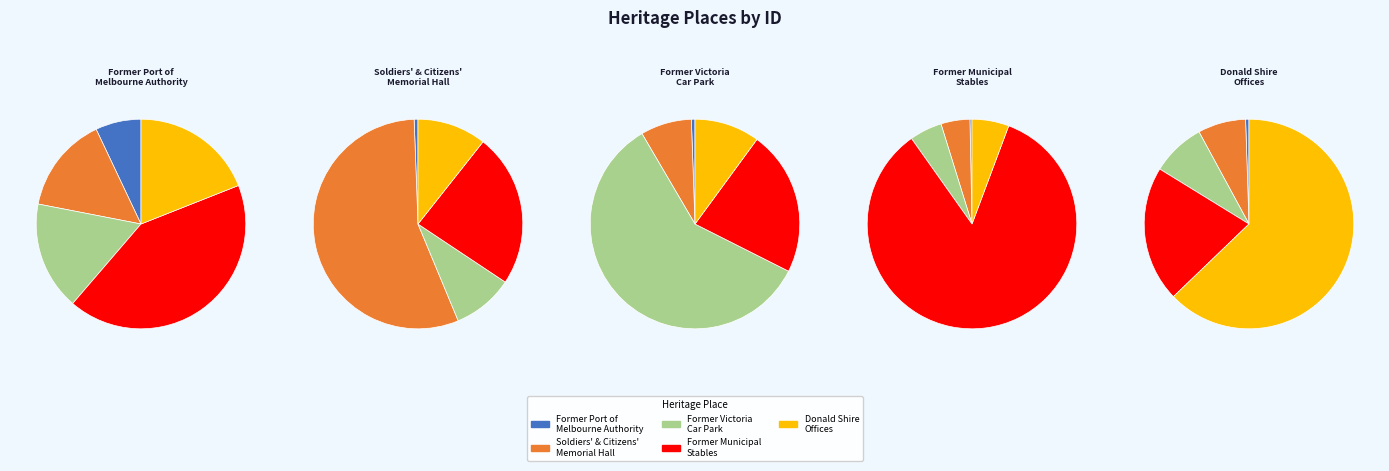

To the nearest percent, what is the combined percentage of FORMER VICTORIA CAR PARK and SOLDIERS' AND CITIZENS' MEMORIAL HALL?

34%